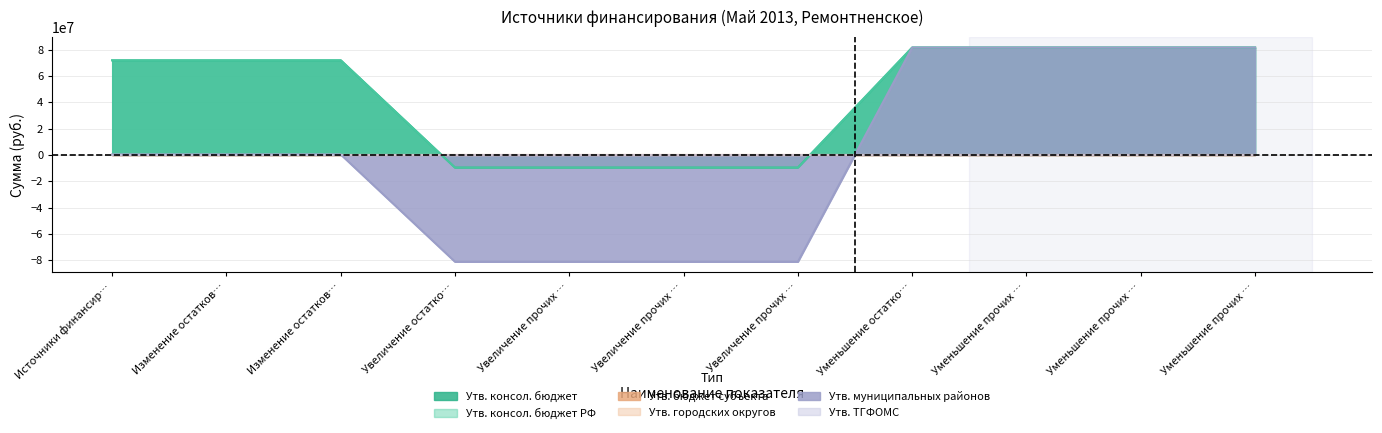

How many values in the Утв. муниципальных районов series are below 332800?

4